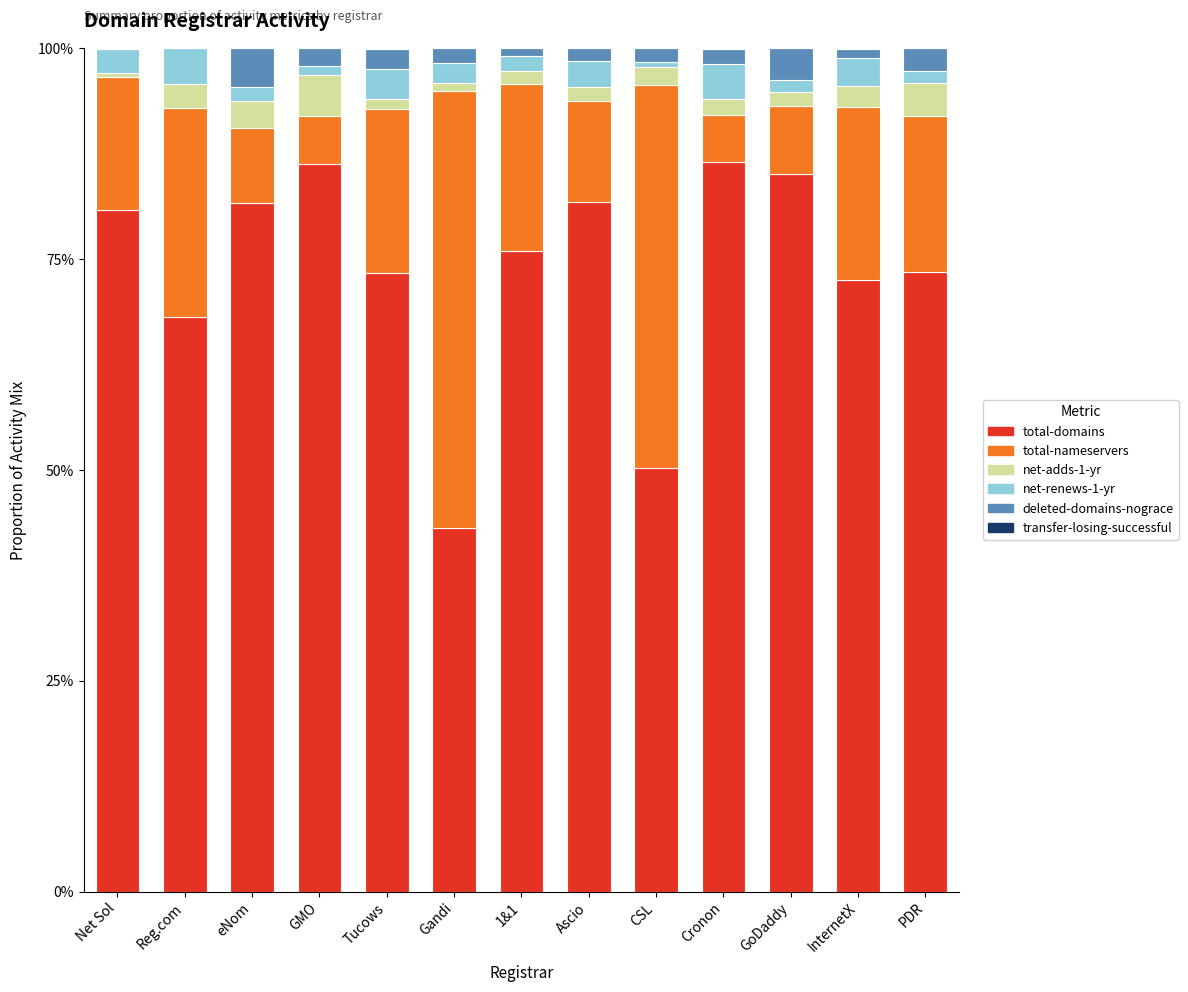

Is it true that total-domains equals 80.7 at Net Sol?

True